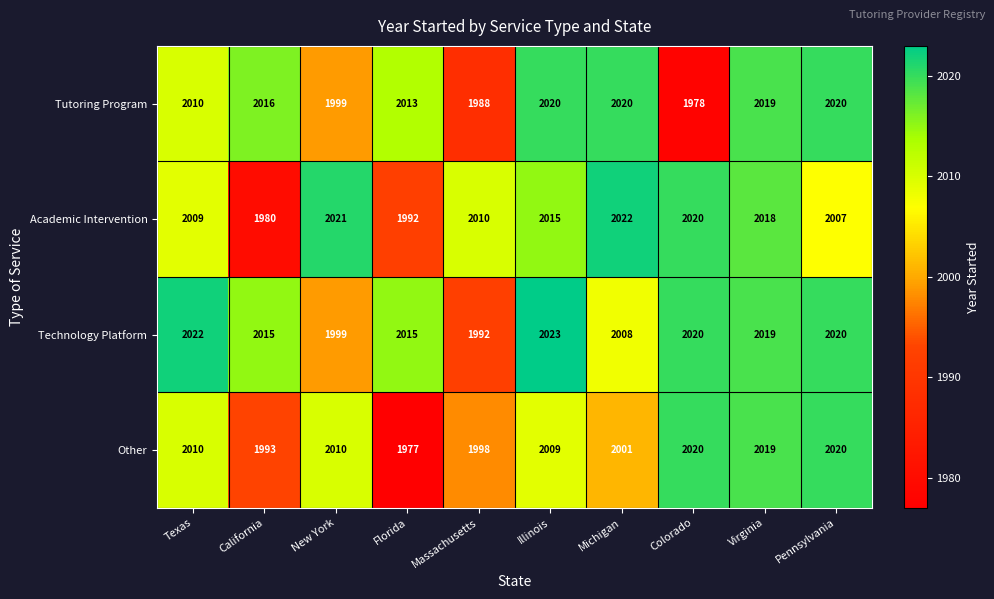

Between Virginia and Pennsylvania, which series saw the biggest shift?

Academic Intervention